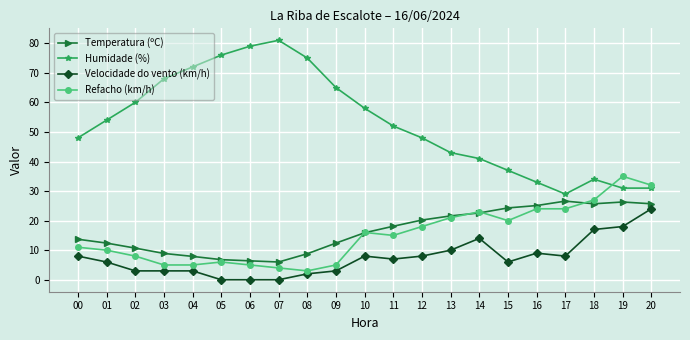

What is the value of the Refacho (km/h) point at the 19th from the left?

27.0